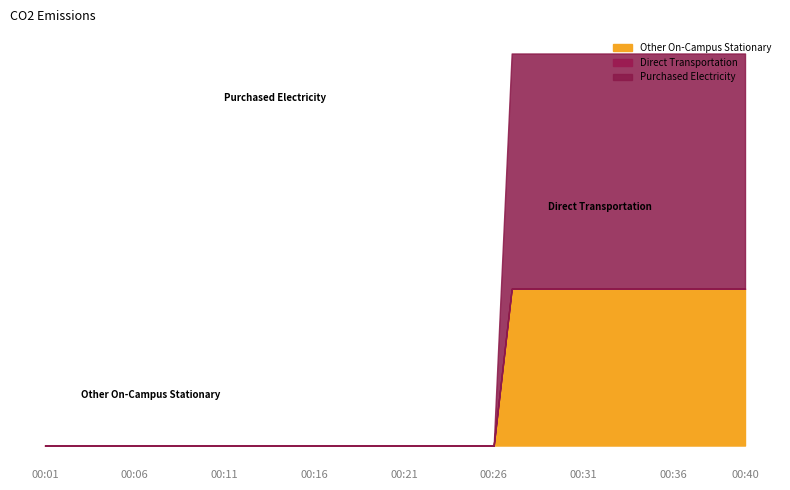

List the series in order of their overall mean, highest first.

Purchased Electricity, Other On-Campus Stationary, Direct Transportation